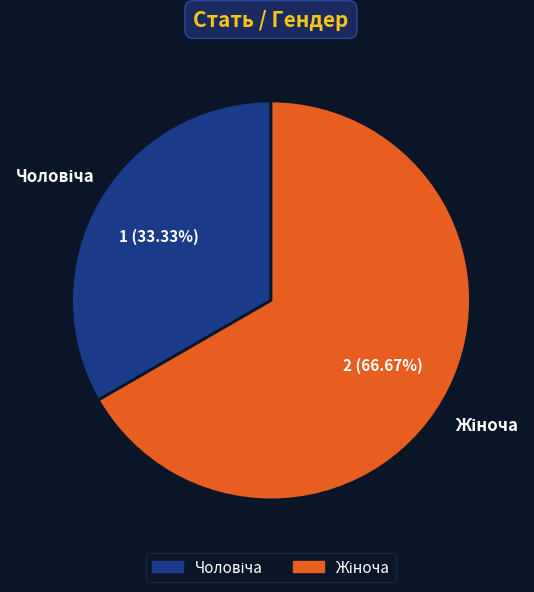

Is there any slice that represents more than half of the pie?

Yes